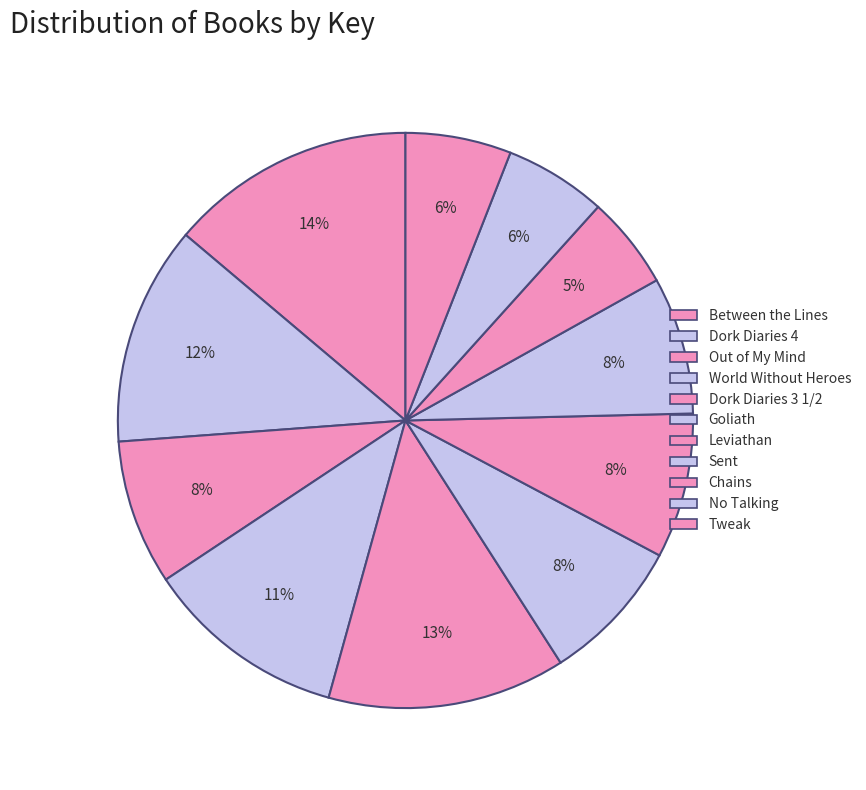

Do Dork Diaries 4 and Sent together represent more than half of the pie?

No